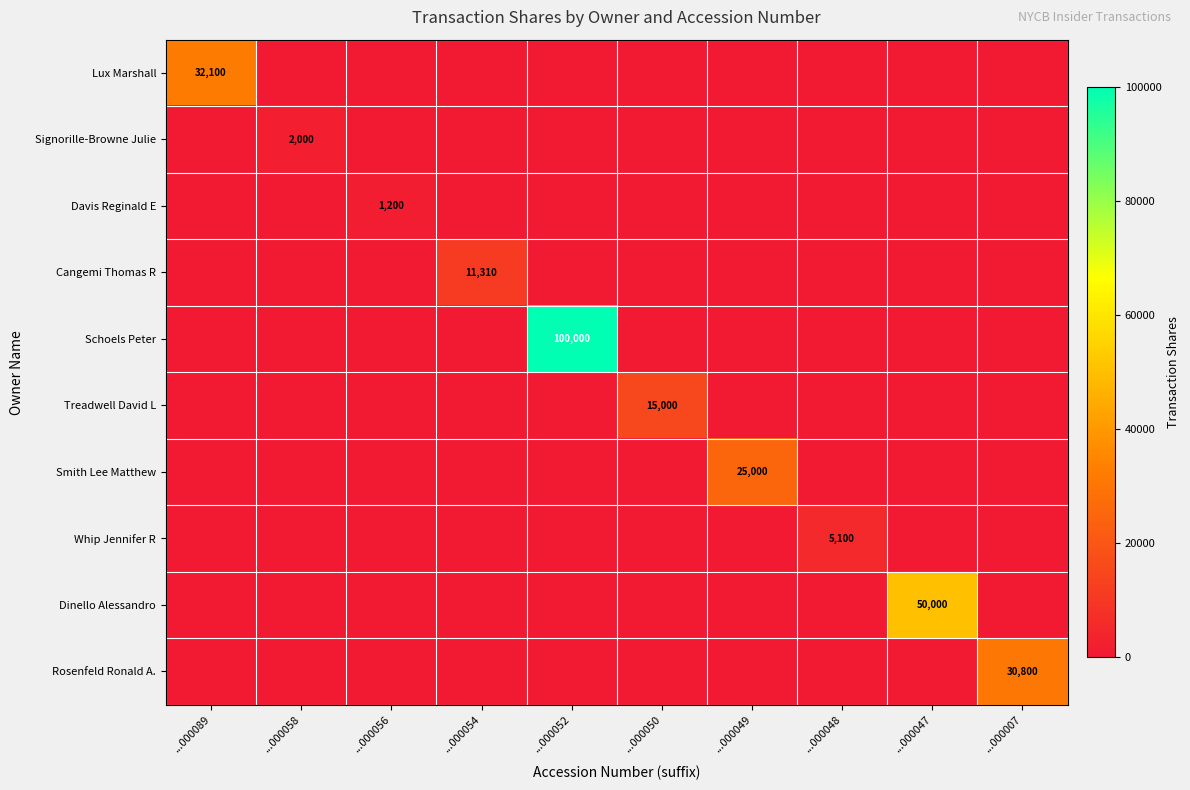

Is it true that Davis Reginald E equals 1200 at ...000056?

True